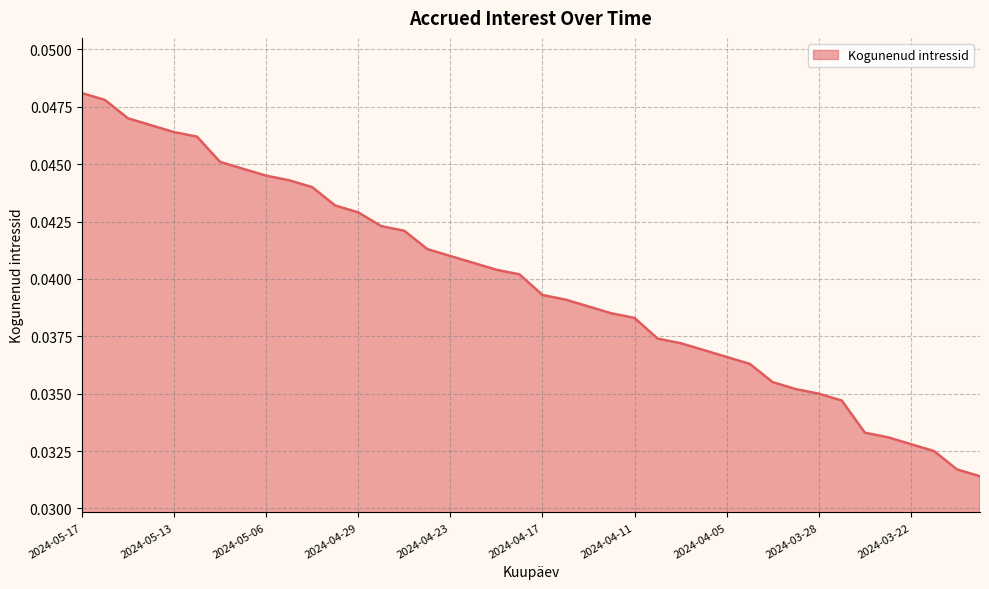

What is the label of the 36th point from the left?

2024-03-25